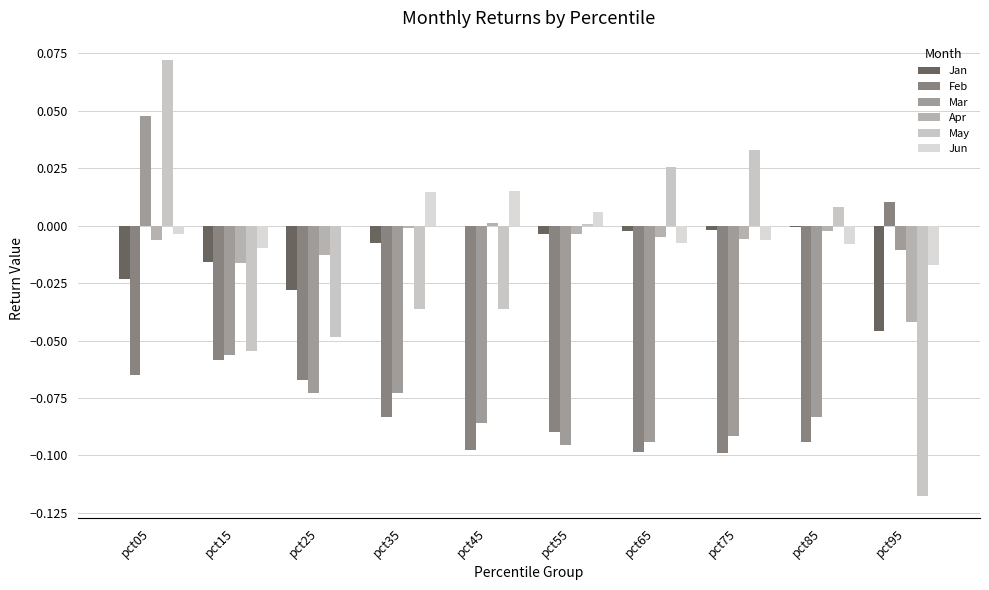

What is the total value across all series at pct75?

-0.2